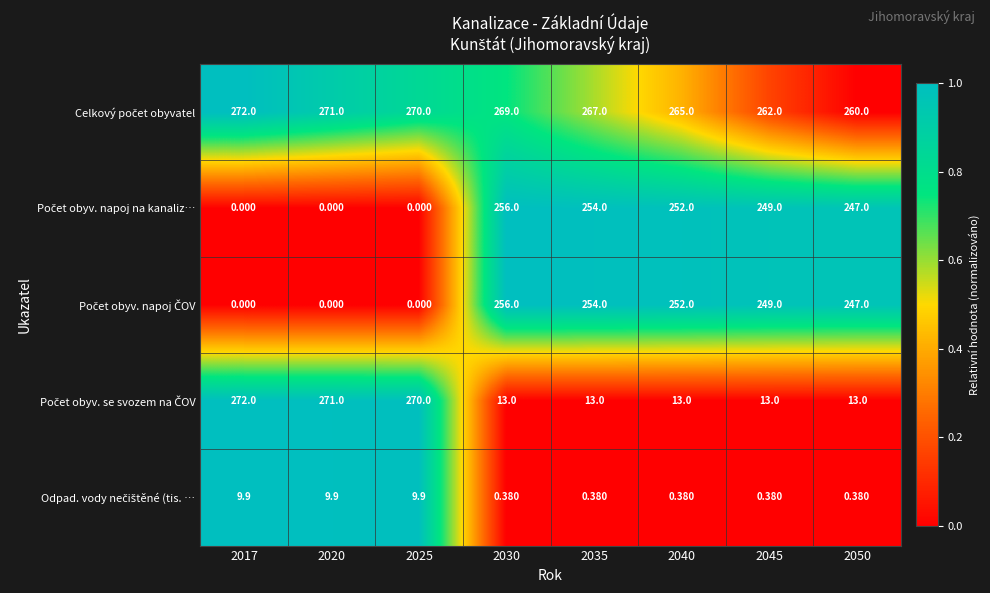

How many series are shown in this chart?

5